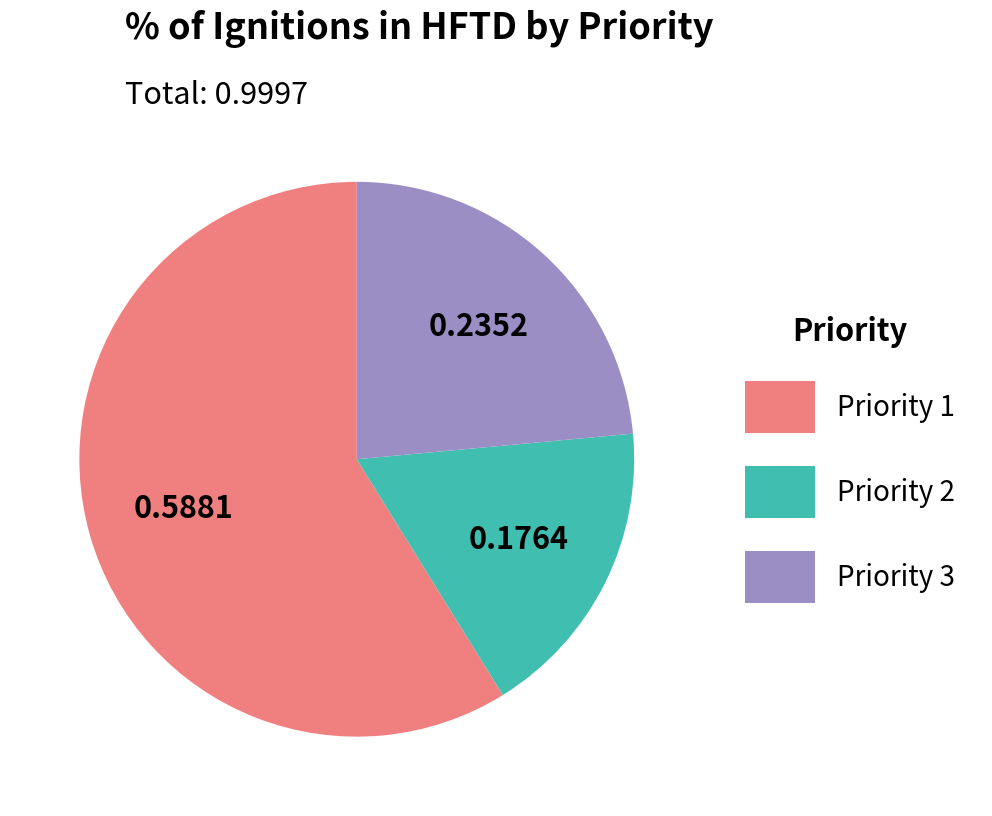

Do Priority 2 and Priority 3 together represent more than half of the pie?

No